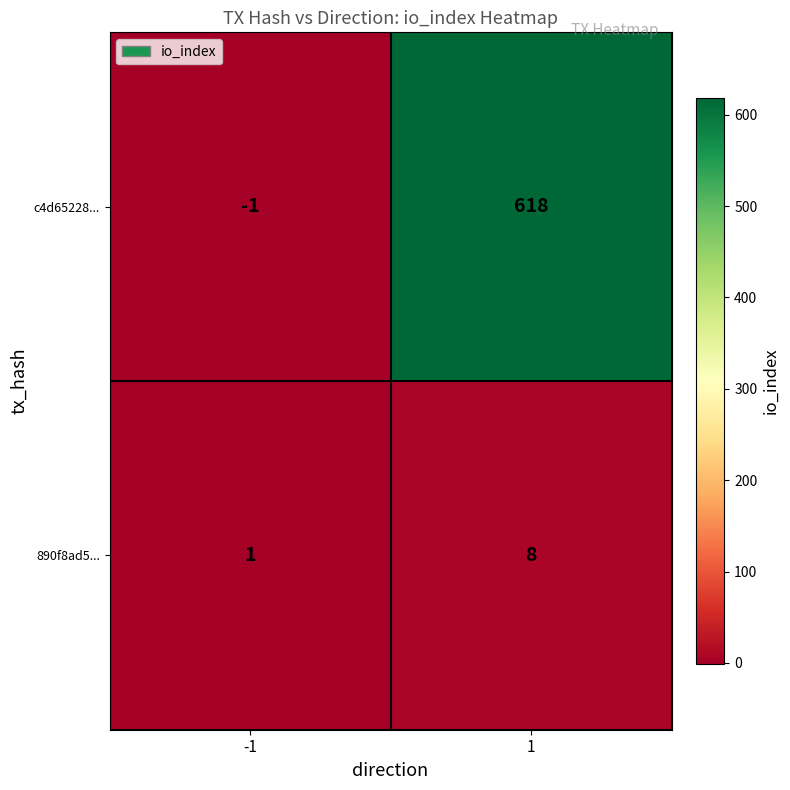

Reading right to left, extract all data points from this chart.

c4d65228...: 1=618	-1=-1
890f8ad5...: 1=8	-1=1